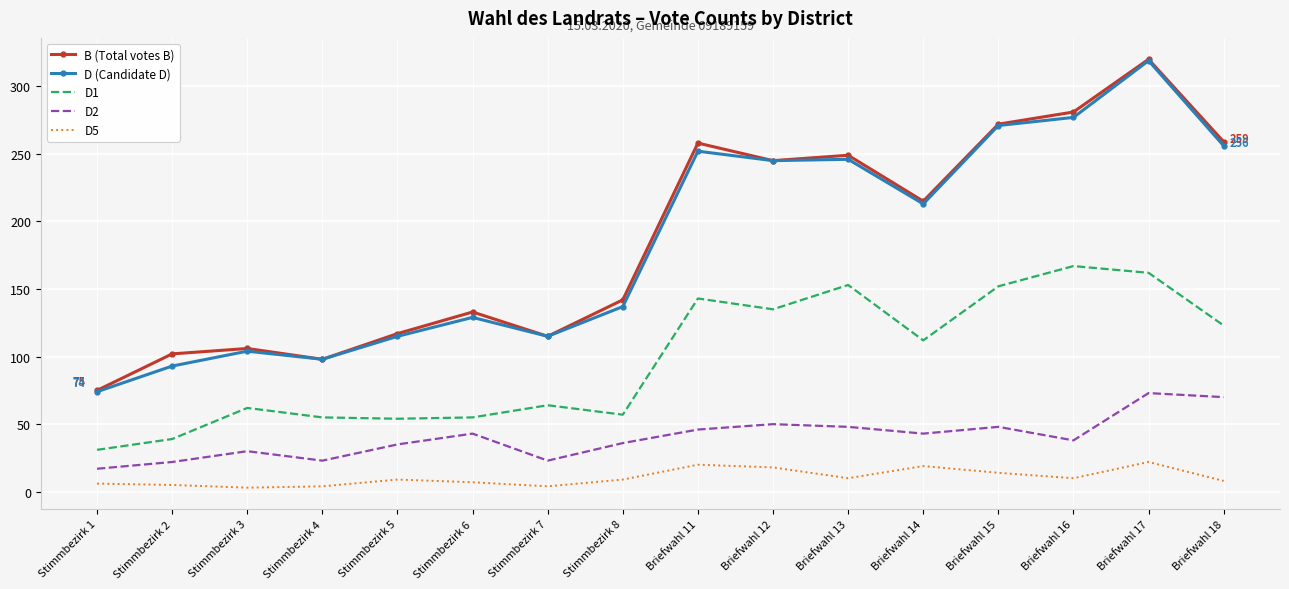

What are all the series names shown in the legend?

B (Total votes B), D (Candidate D), D1, D2, D5